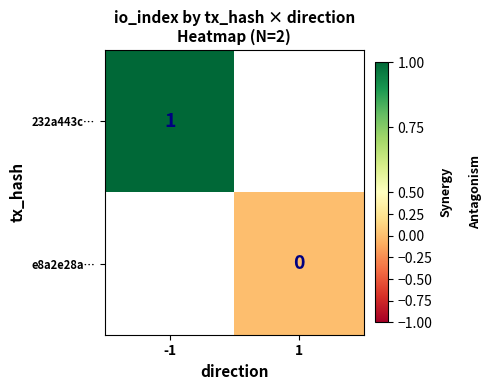

Is the value of e8a2e28a… at 1 greater than the value of 232a443c… at -1?

No